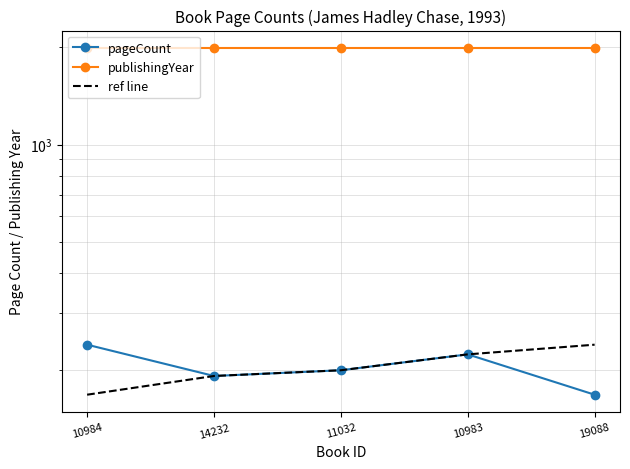

What is the smallest value displayed?

168